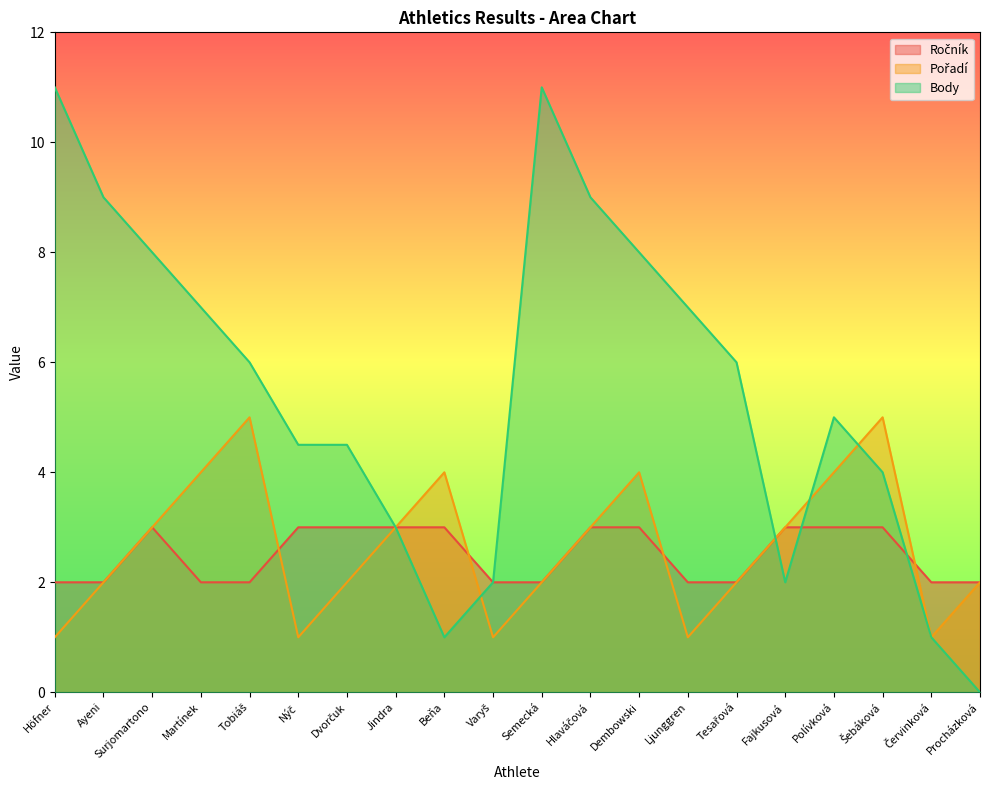

At which category is the sum across all series the highest?

Semecká